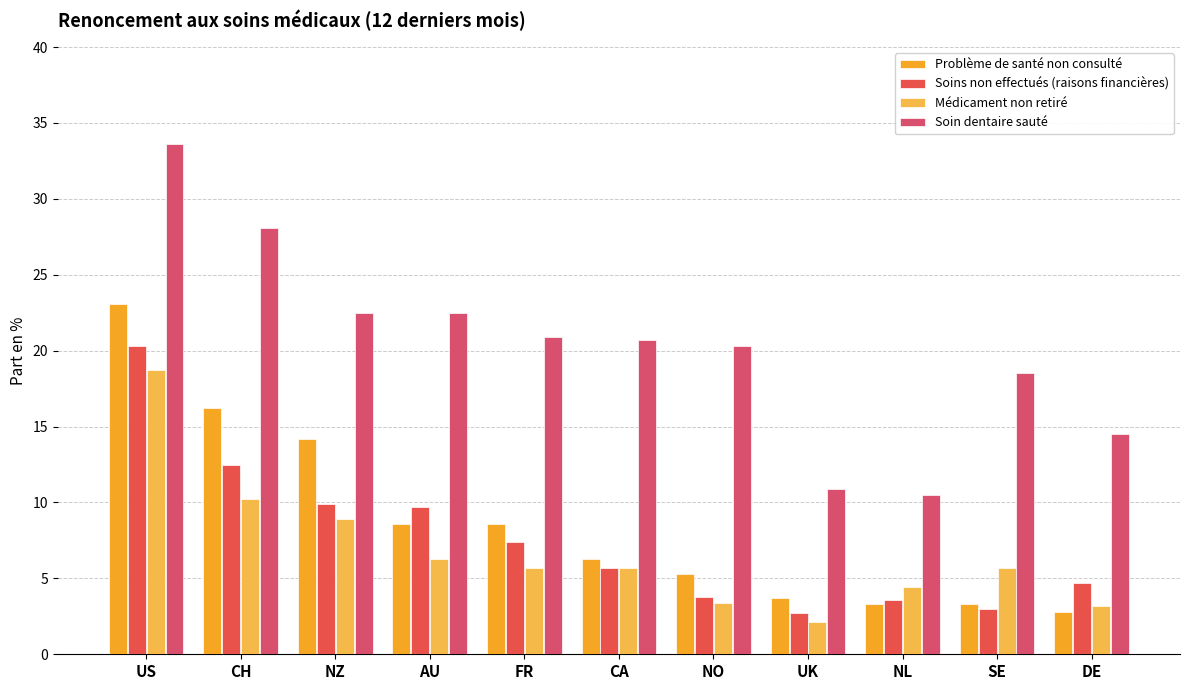

Is the value of Médicament non retiré at US greater than the value of Problème de santé non consulté at NO?

Yes